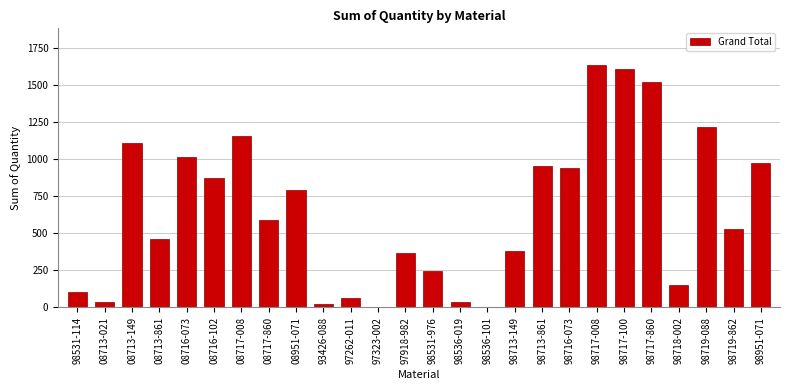

Is it true that the value at 98719-088 is 1213?

True